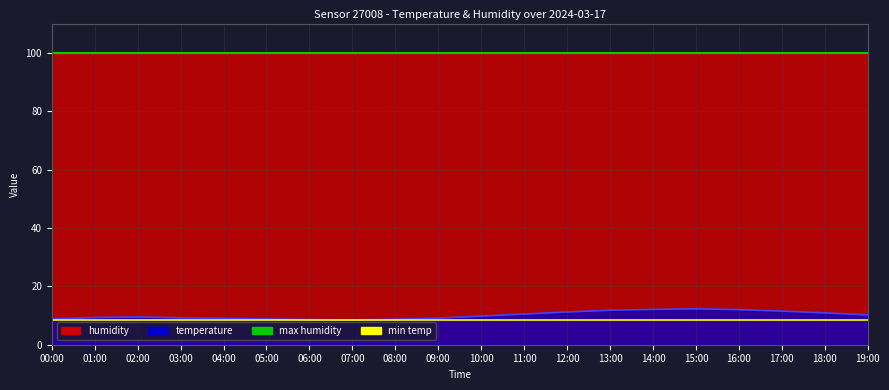

What is the difference between the highest and lowest values at 00:00?

91.4